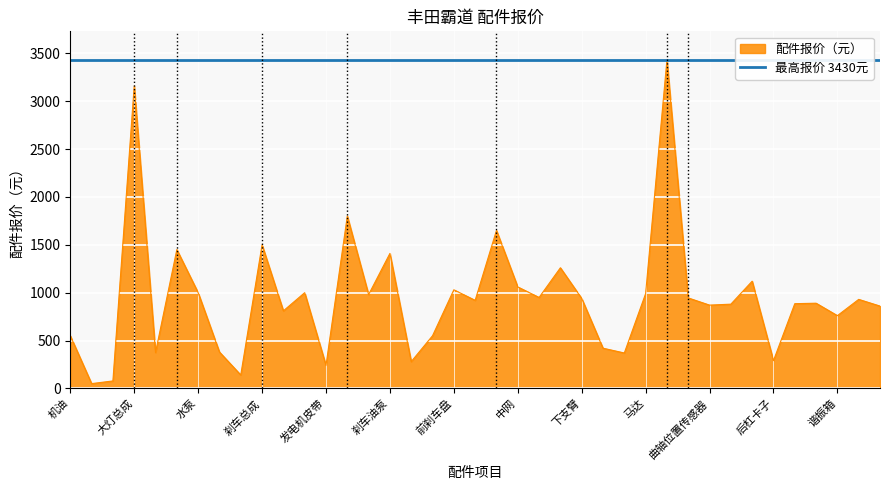

The chart shows a value of 1633 at 后杠. True or false?

False